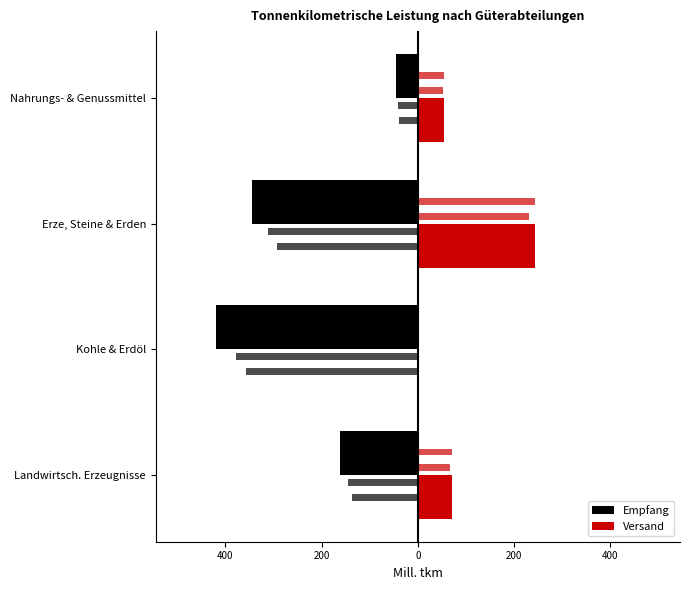

The value of Empfang at Nahrungs- & Genussmittel is -25.5. True or false?

False